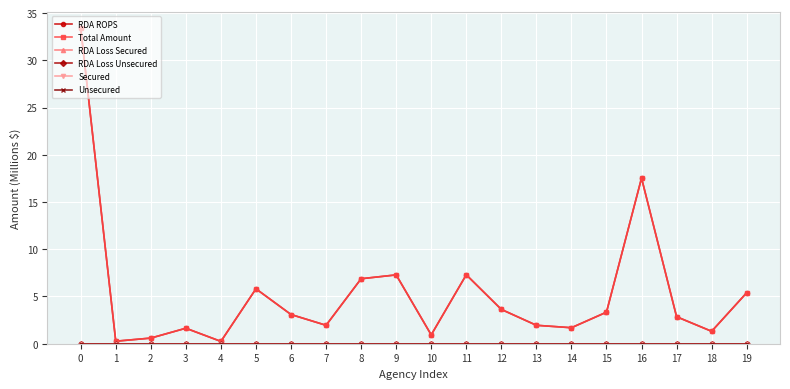

Reading left to right, transcribe all the data shown in this chart.

RDA ROPS: 33.4	0.3	0.6	1.6	0.2	5.8	3.1	2.0	6.9	7.3	0.9	7.3	3.6	2.0	1.7	3.3	17.5	2.9	1.3	5.4
Total Amount: 33.4	0.3	0.6	1.6	0.2	5.8	3.1	2.0	6.9	7.3	0.9	7.3	3.6	2.0	1.7	3.3	17.5	2.9	1.3	5.4
RDA Loss Secured: 0.0	0.0	0.0	0.0	0.0	0.0	0.0	0.0	0.0	0.0	0.0	0.0	0.0	0.0	0.0	0.0	0.0	0.0	0.0	0.0
RDA Loss Unsecured: 0.0	0.0	0.0	0.0	0.0	0.0	0.0	0.0	0.0	0.0	0.0	0.0	0.0	0.0	0.0	0.0	0.0	0.0	0.0	0.0
Secured: 0.0	0.0	0.0	0.0	0.0	0.0	0.0	0.0	0.0	0.0	0.0	0.0	0.0	0.0	0.0	0.0	0.0	0.0	0.0	0.0
Unsecured: 0.0	0.0	0.0	0.0	0.0	0.0	0.0	0.0	0.0	0.0	0.0	0.0	0.0	0.0	0.0	0.0	0.0	0.0	0.0	0.0